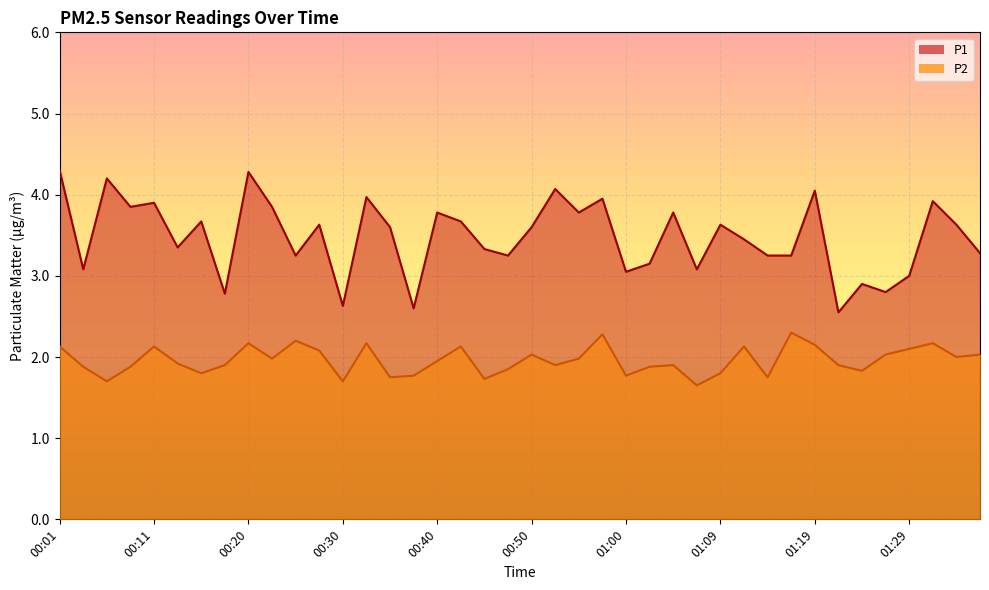

Between 00:11 and 00:45, which is larger?

00:11